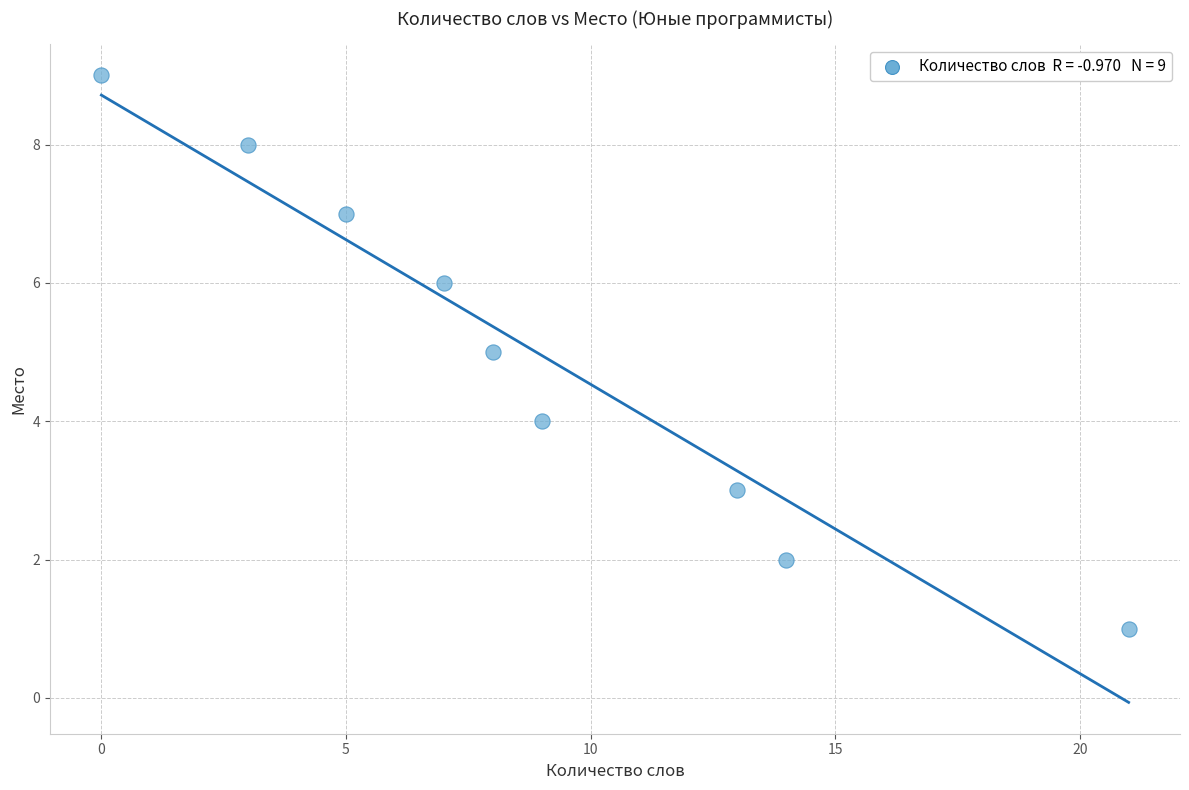

What is the average Y value?

5